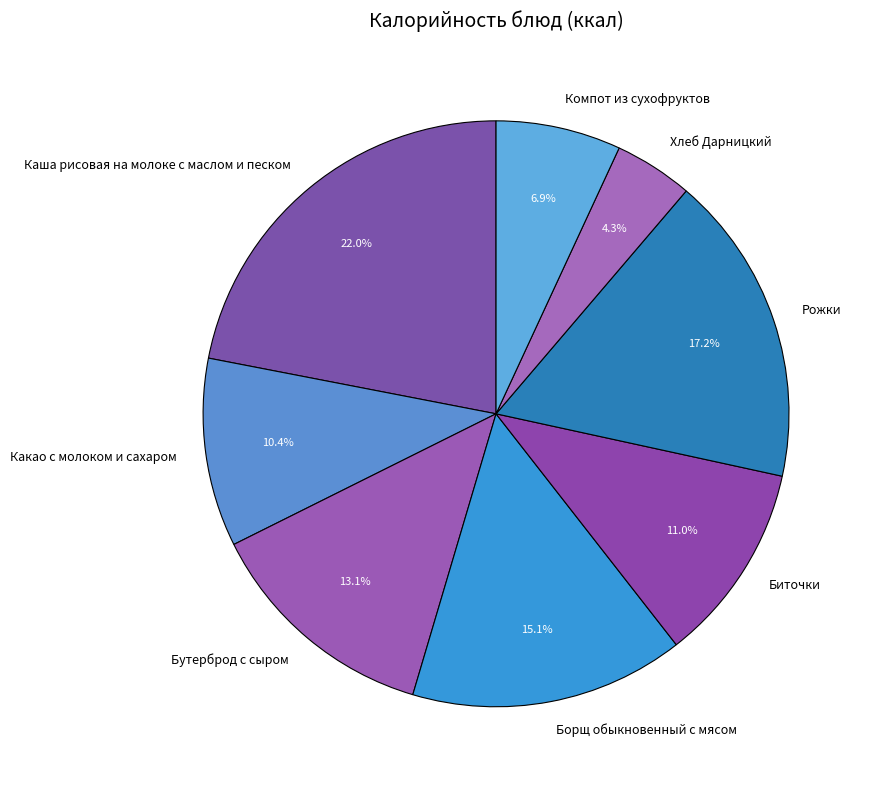

Rank the categories by value from lowest to highest.

Хлеб Дарницкий, Компот из сухофруктов, Какао с молоком и сахаром, Биточки, Бутерброд с сыром, Борщ обыкновенный с мясом, Рожки, Каша рисовая на молоке с маслом и песком